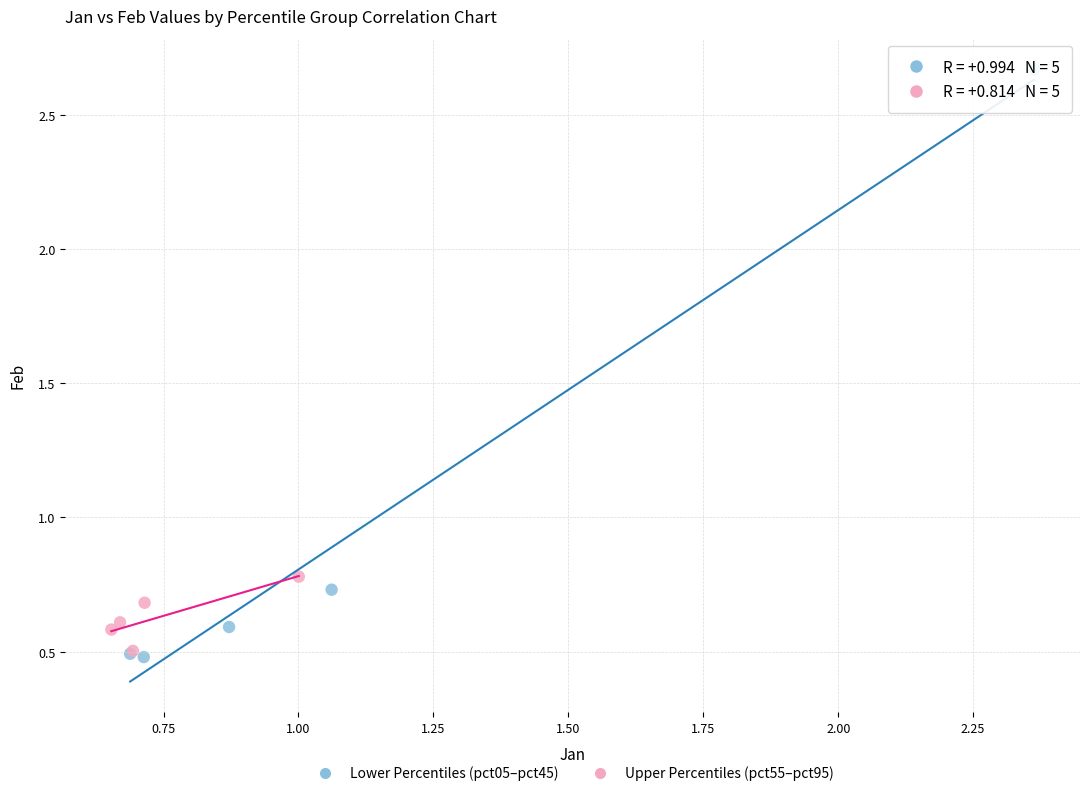

Which series contains the lowest Y value?

Lower Percentiles (pct05–pct45)